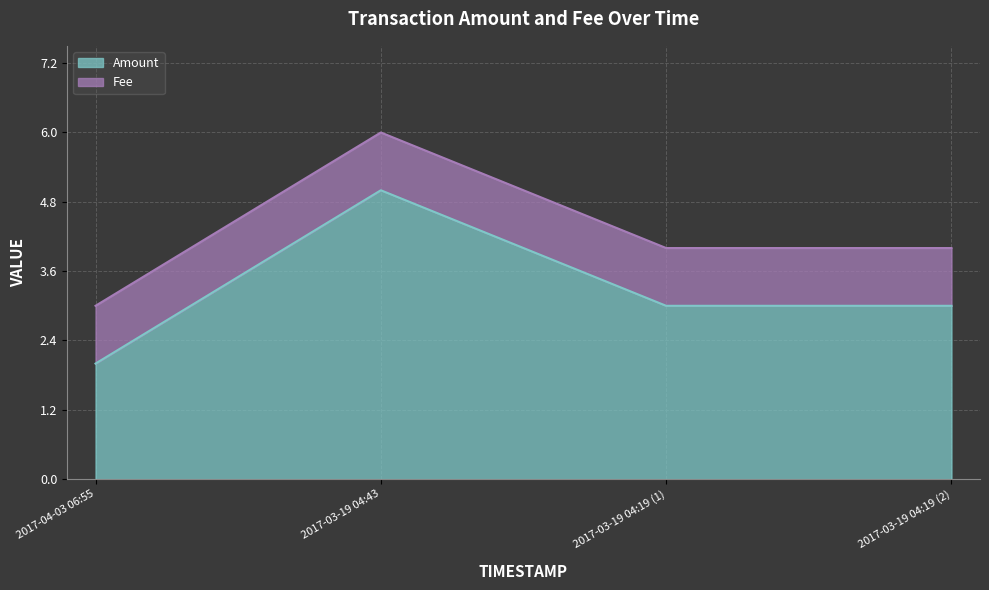

Read the value at 2017-04-03 06:55.

2